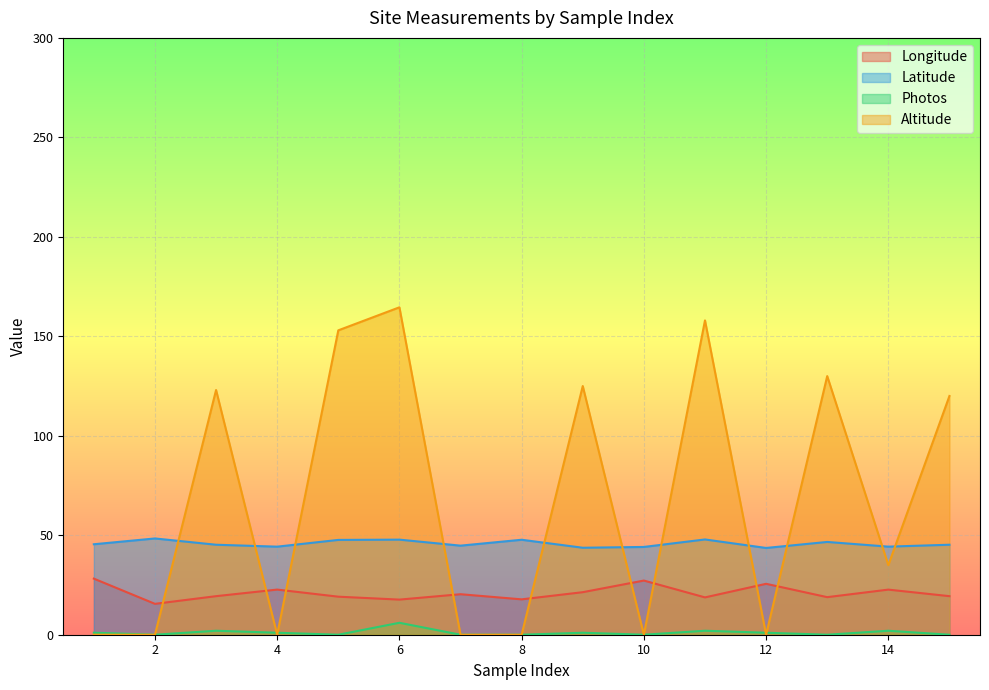

In Photos, how many points are higher than both neighbors (excluding endpoints)?

5